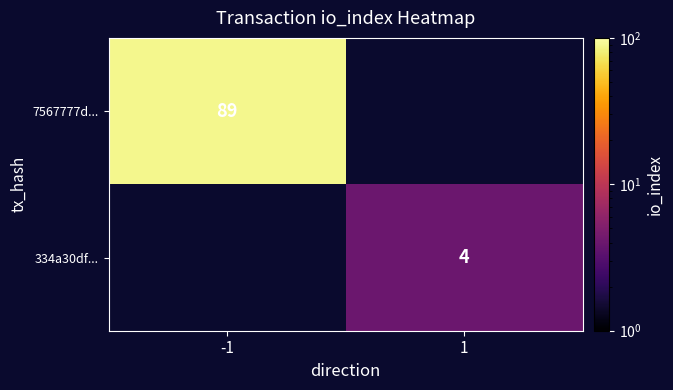

The value of 7567777d... at -1 is 89. True or false?

True